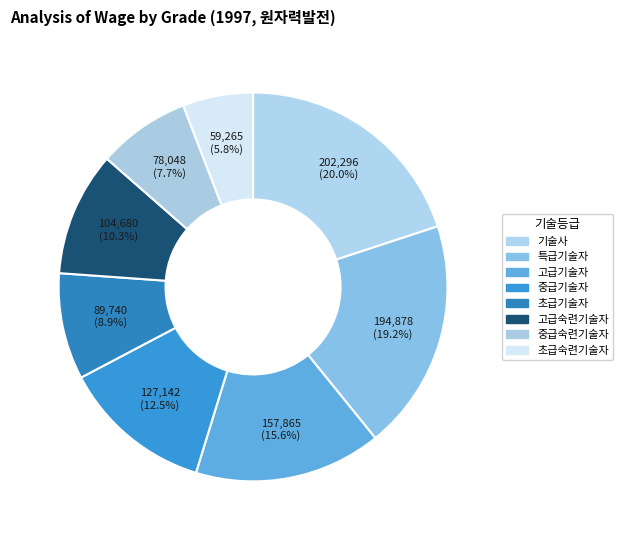

Is there a majority slice in this chart?

No